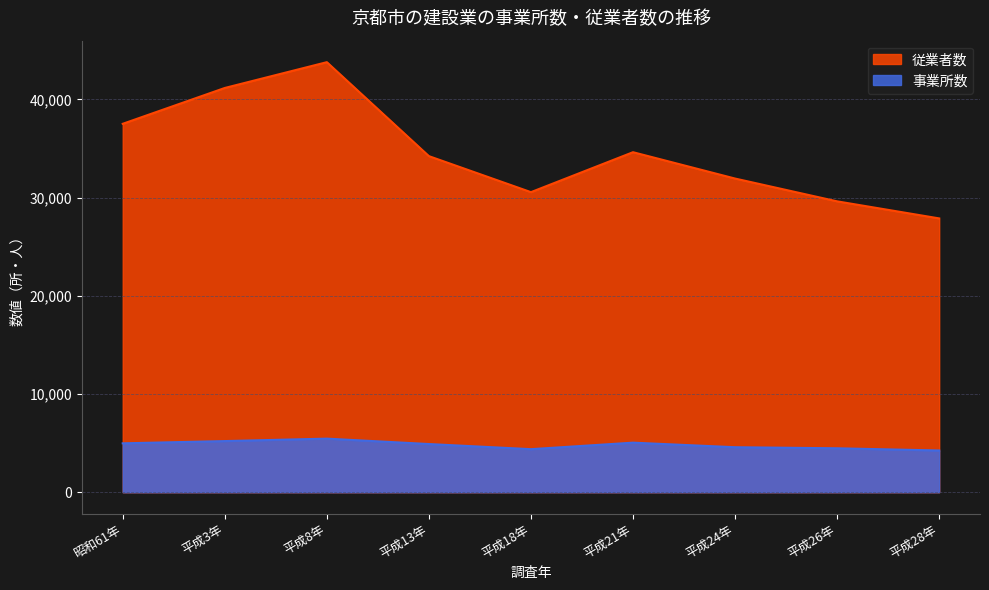

What is the lowest value of the 事業所数 series?

4249